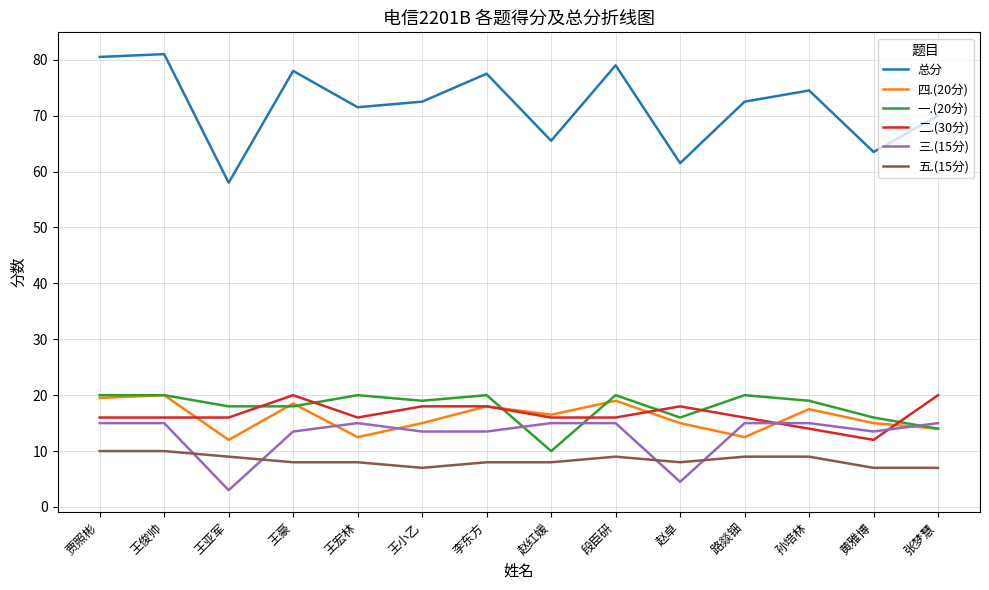

What is the difference between the highest and lowest values at 李东方?

69.5